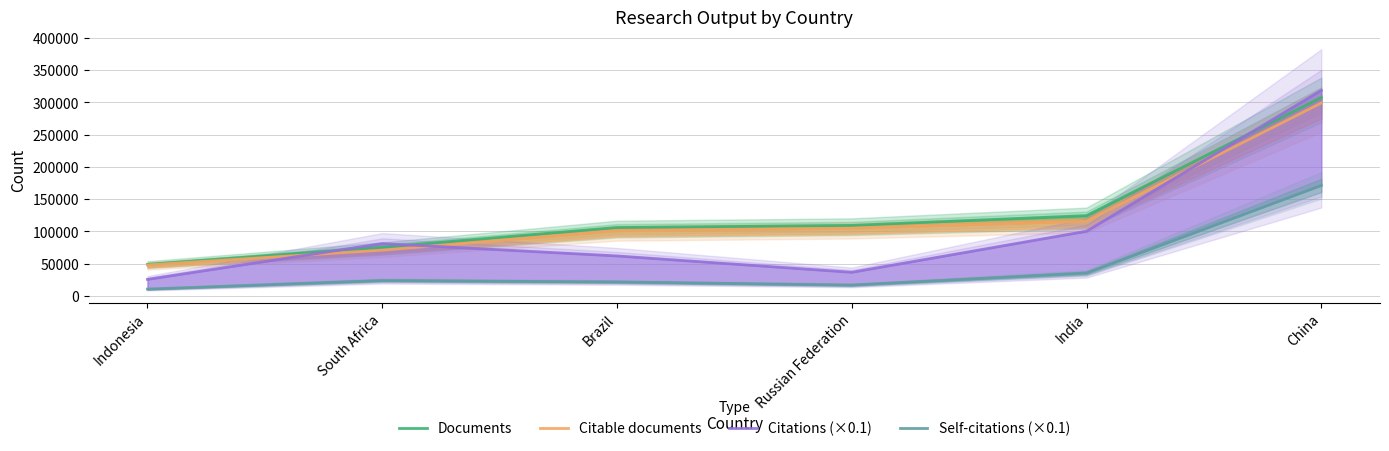

True or false: Documents and Citable documents cross at least once.

False